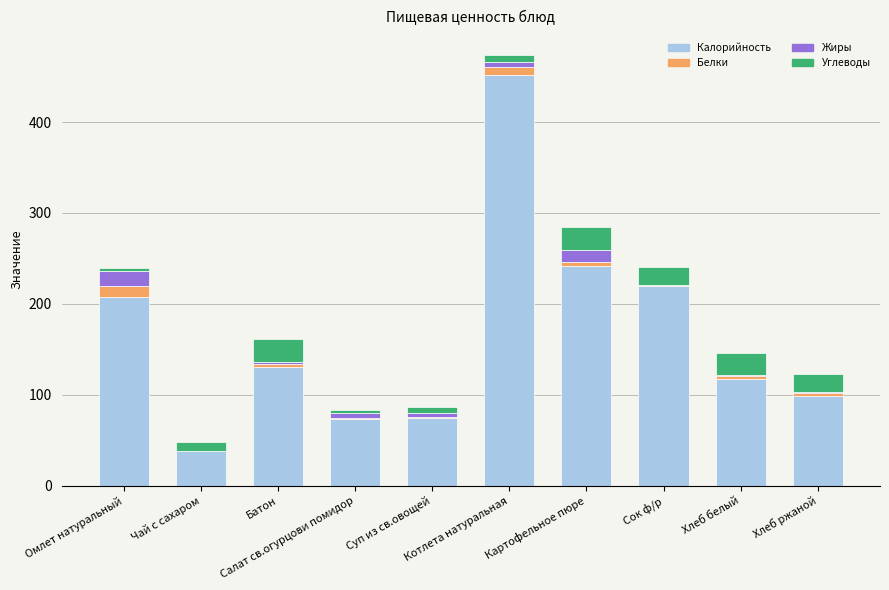

What are all the series names shown in the legend?

Калорийность, Белки, Жиры, Углеводы